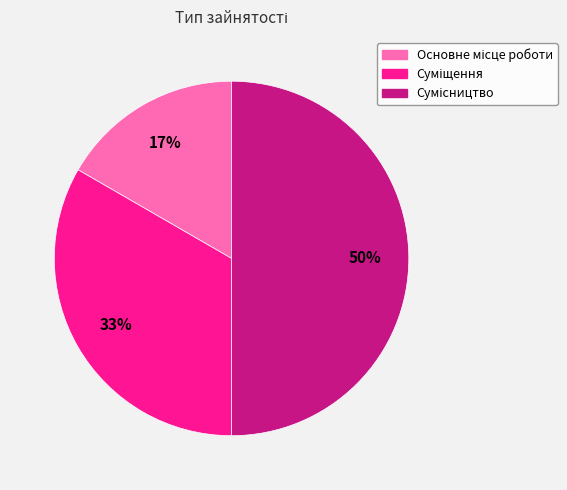

To the nearest percent, what is the average slice percentage?

33%